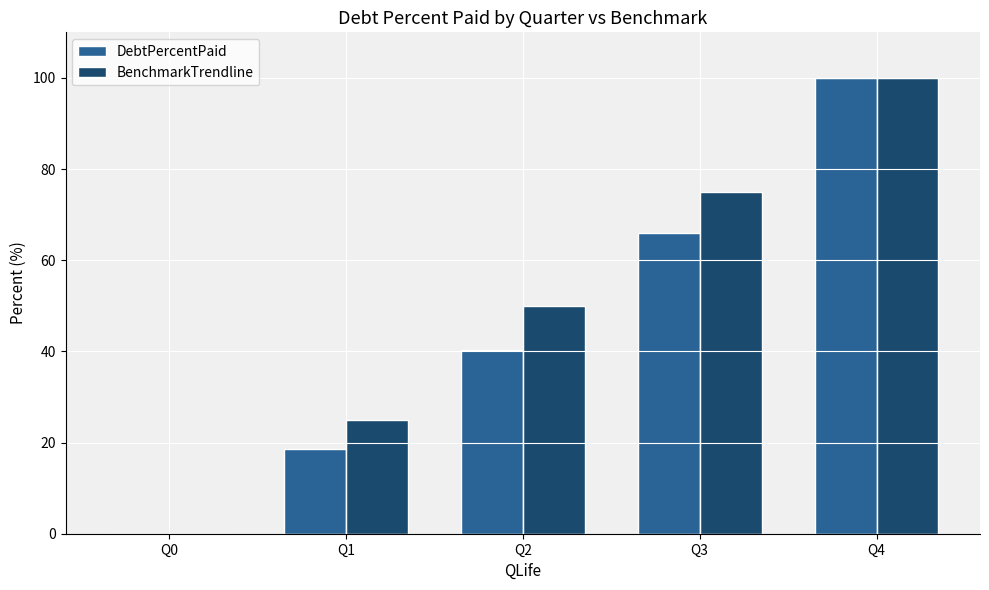

Which label corresponds to the largest value in the chart?

Q4